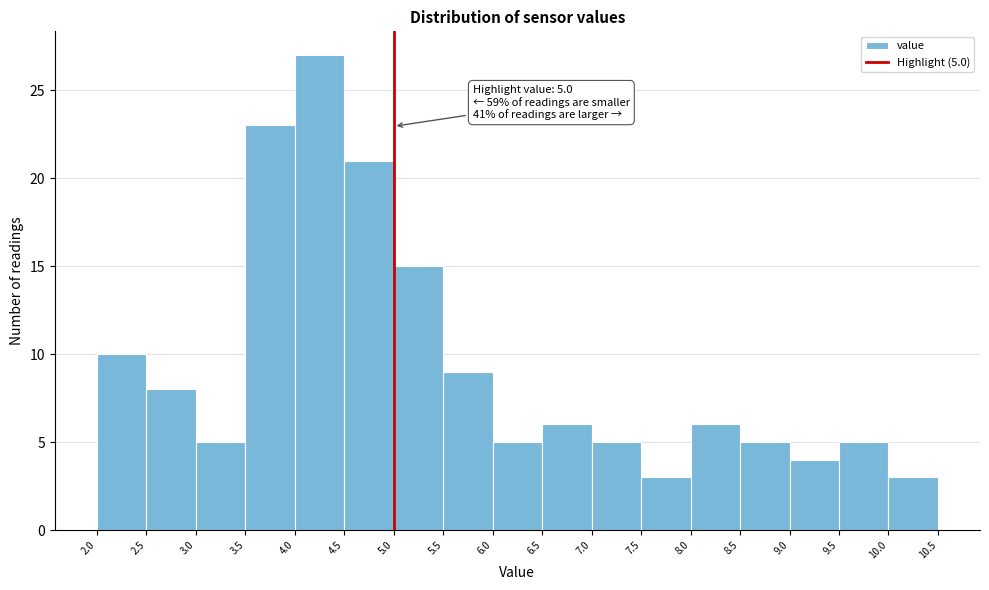

Which range on the x-axis has the tallest bar?

4.0 to 4.5